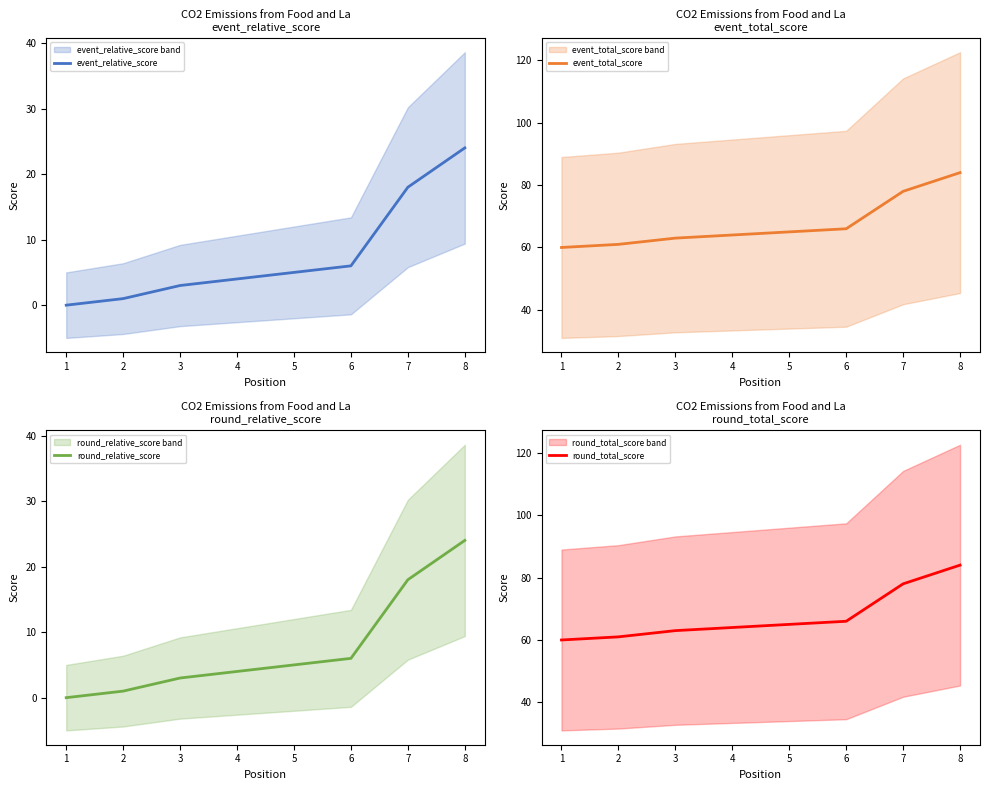

Rank the series by their maximum value, from lowest to highest.

event_relative_score, round_relative_score, event_total_score, round_total_score